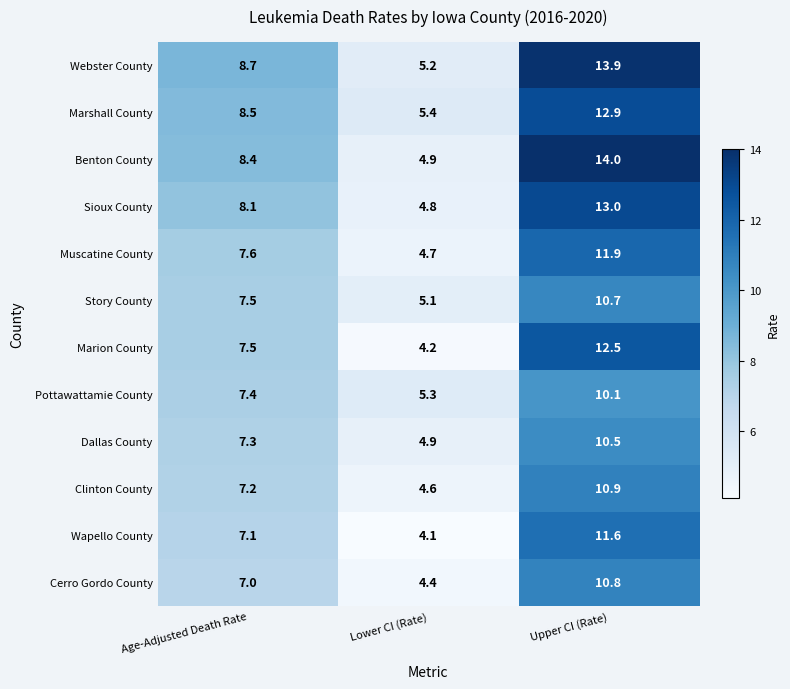

What is the total value across all series at Upper CI (Rate)?

142.8